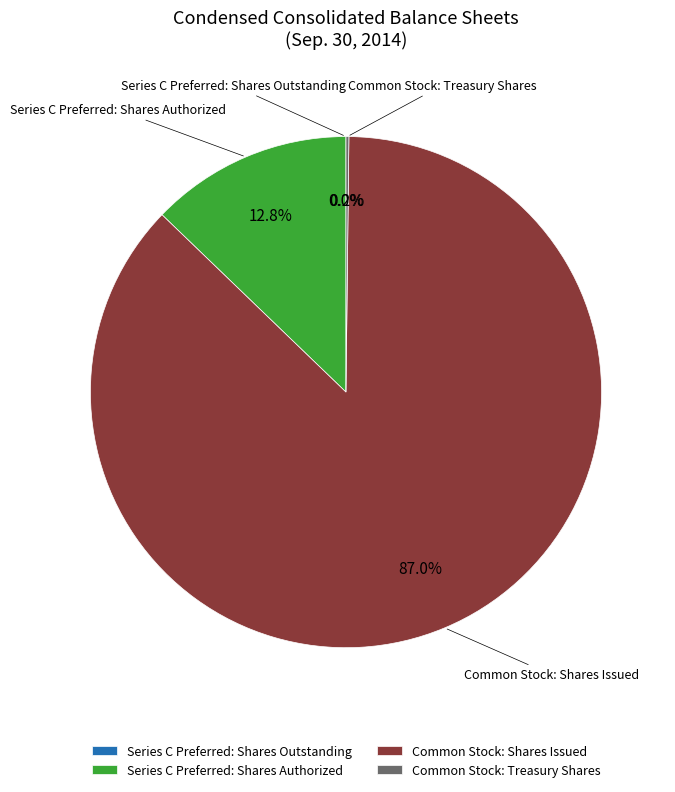

What percentage is NOT represented by Series C Preferred: Shares Authorized?

87.2%